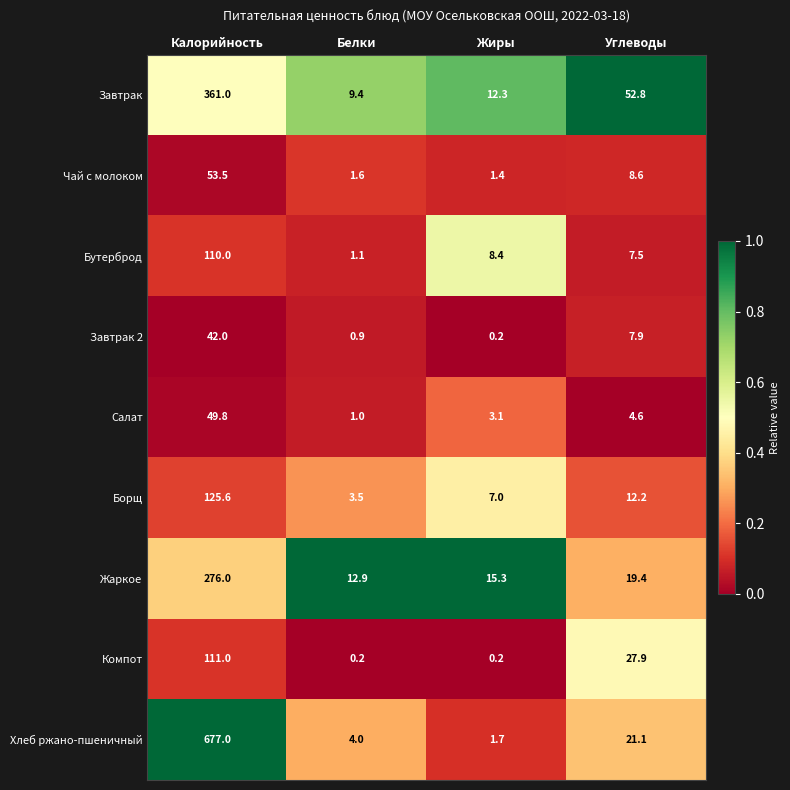

Where is Бутерброд nearest to the value 55?

Жиры